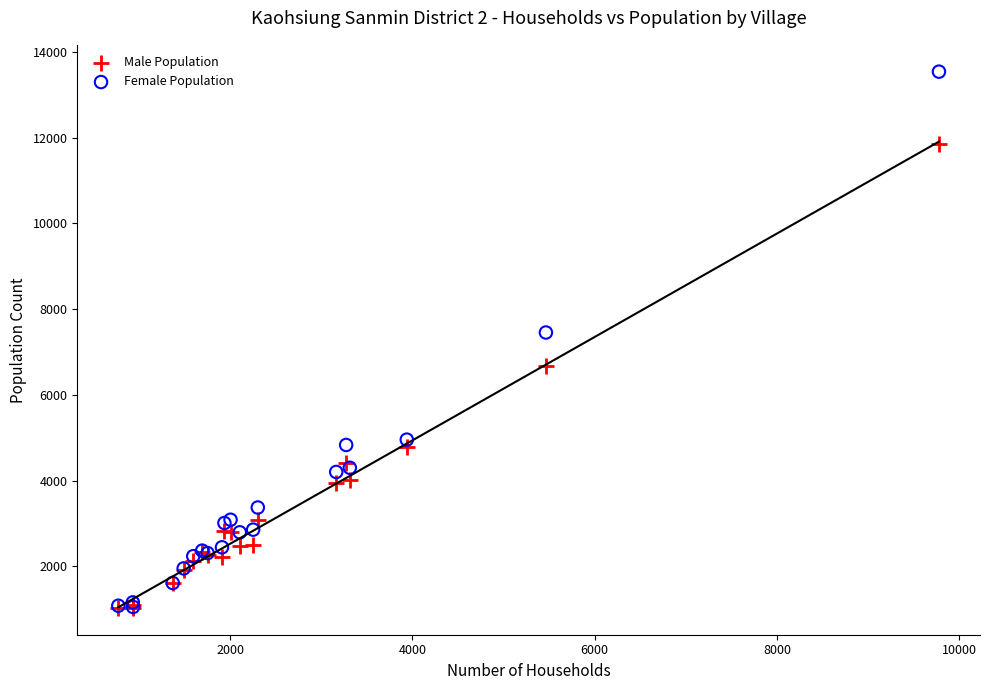

Across all series, what Y value is closest to 7286?

7456